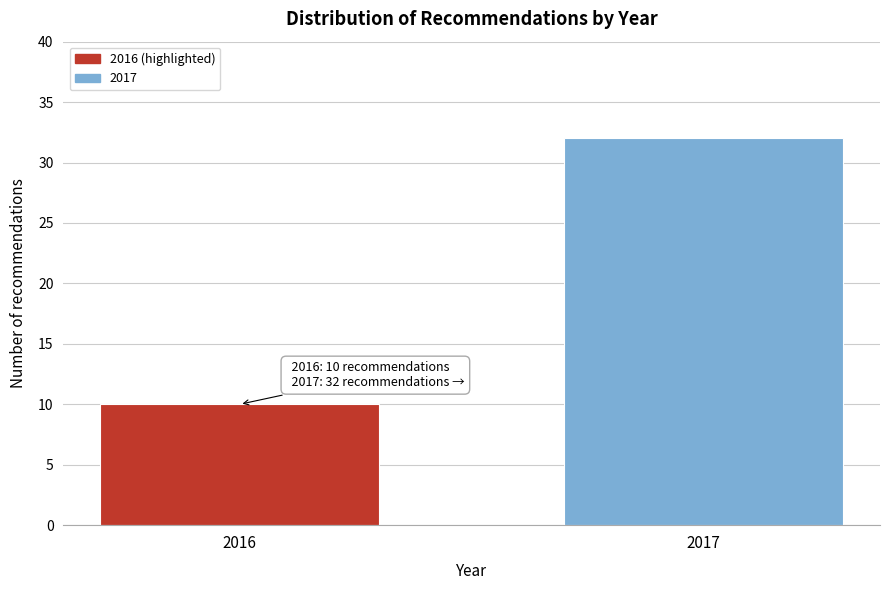

Reading right to left, what are all the values shown in this chart?

32	10